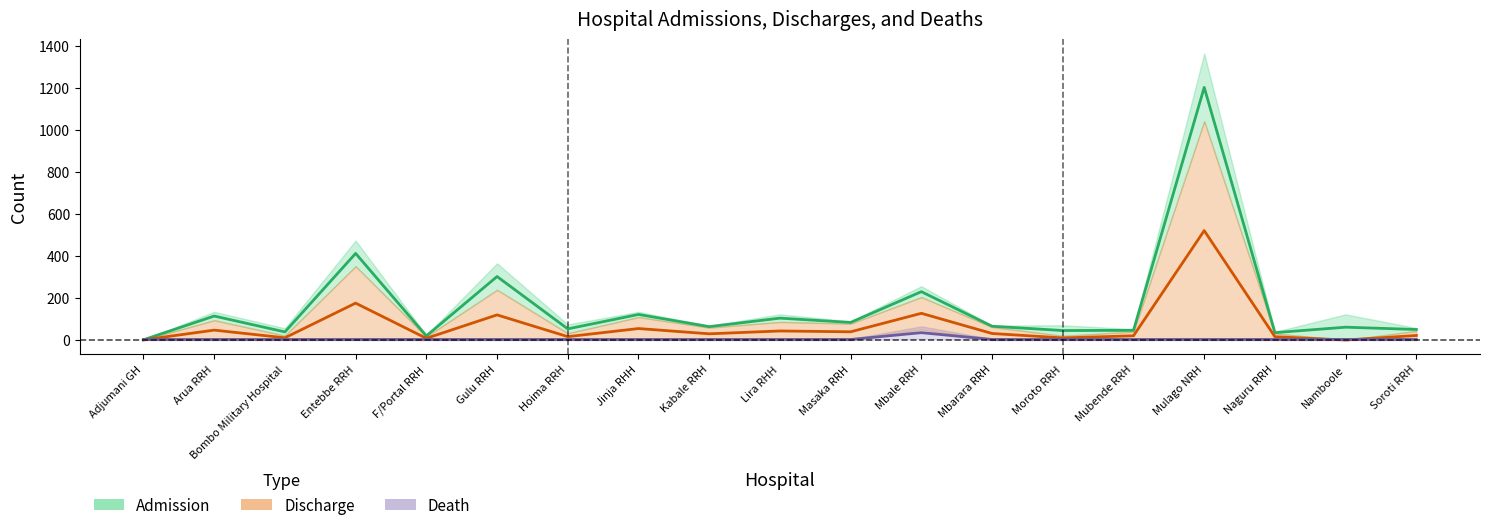

What is the spread (max minus min) of values at Bombo Military Hospital?

36.0